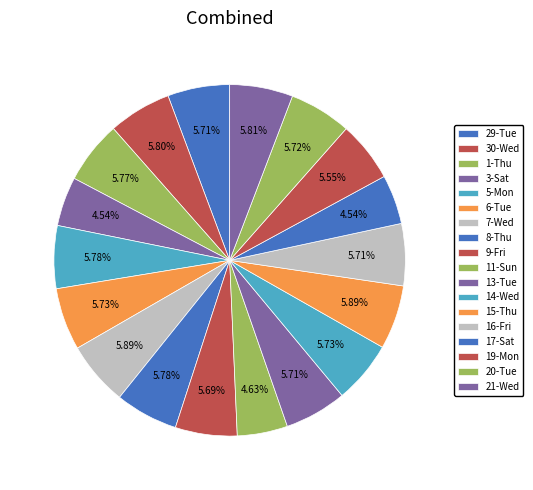

Is 30-Wed the majority of the pie?

No